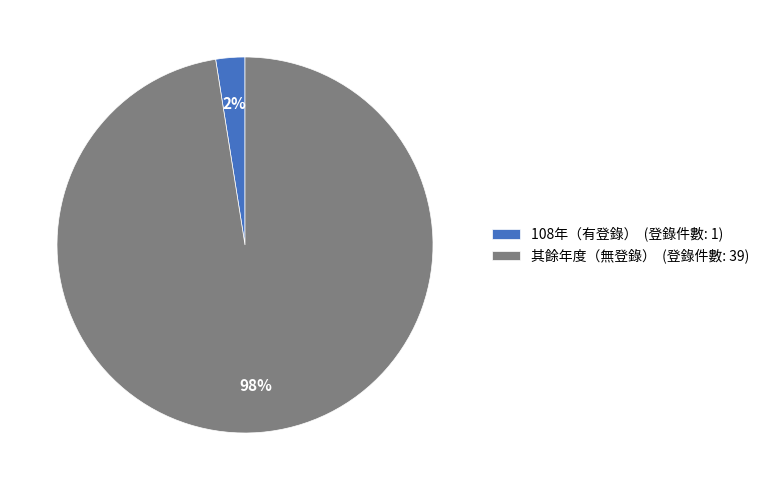

True or false: 108年（有登錄） (登錄件數: 1) accounts for 17% of the total.

False